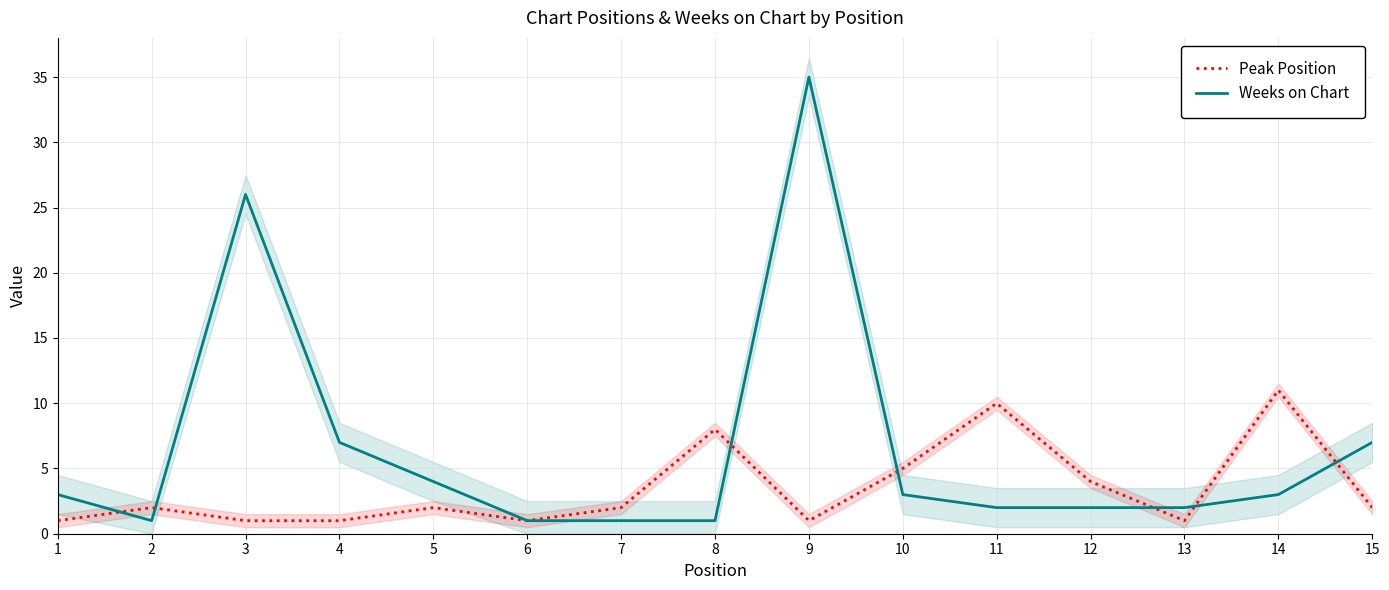

List the series in order of their peak value, highest first.

Weeks on Chart, Peak Position